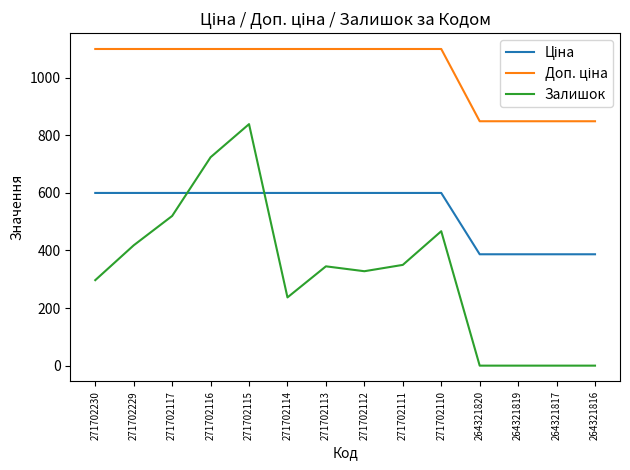

What is the highest value of the Залишок series?

839.0